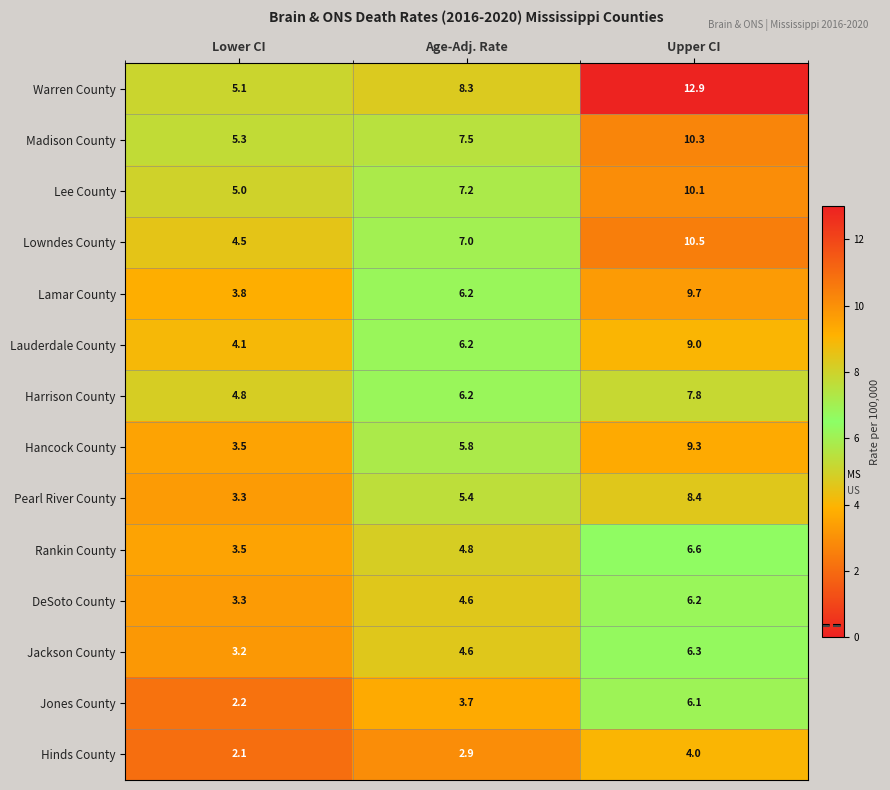

What is the total value across all series at Upper CI?

117.2